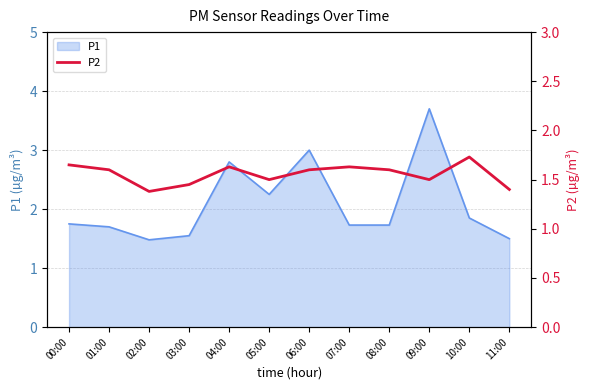

True or false: the data has more than 0 interior local peaks.

True